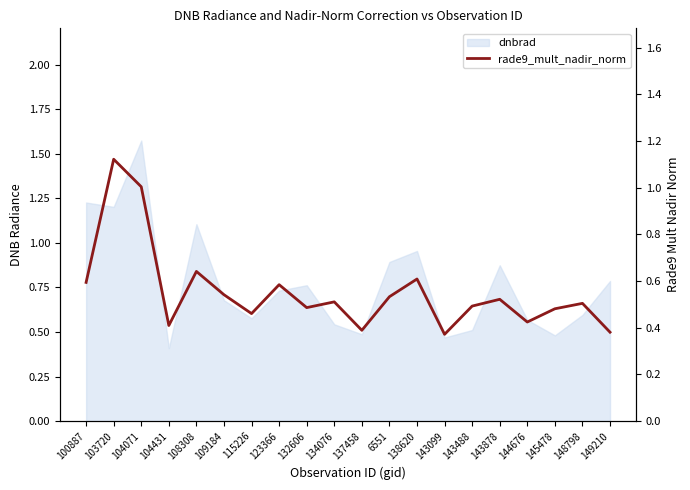

The value at 6551 is 0.5. True or false?

True